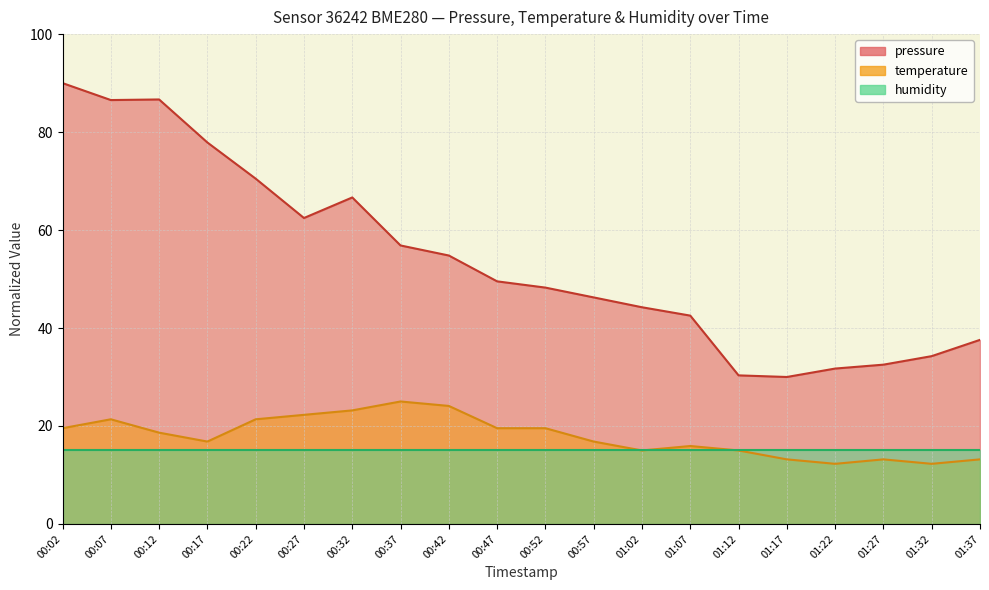

What is the difference between the maximum and minimum values in the temperature series?

12.7